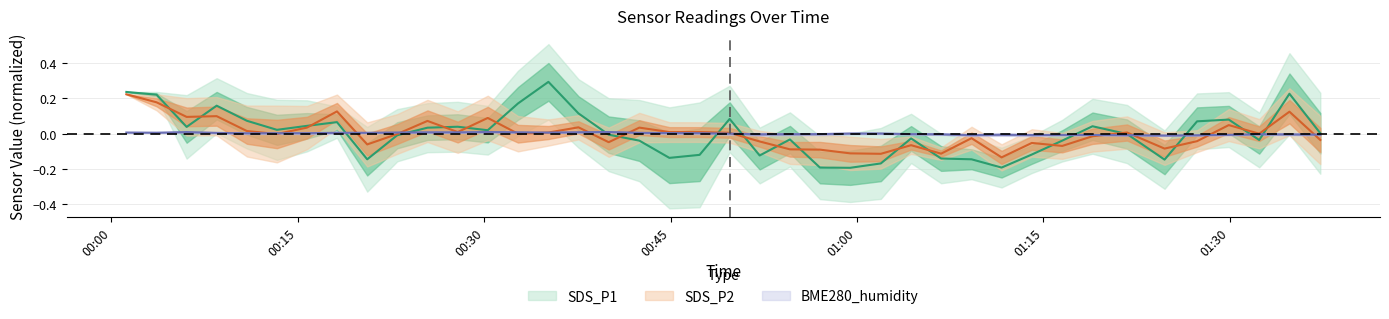

How many lines are shown in the chart?

3